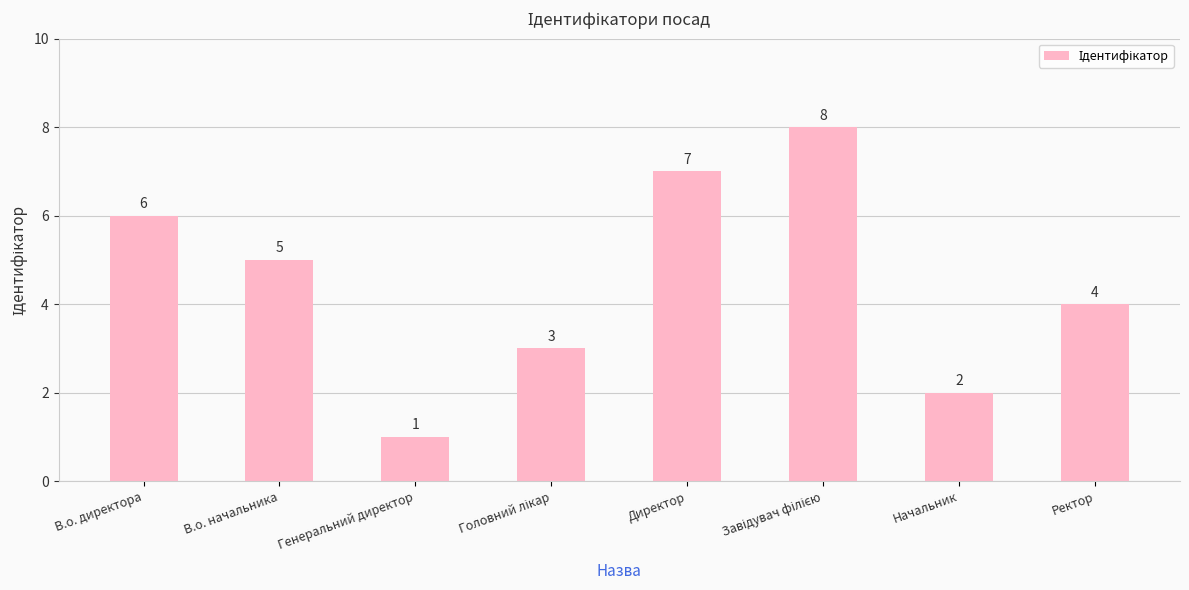

Reading left to right, list all the values displayed in this chart.

6	5	1	3	7	8	2	4